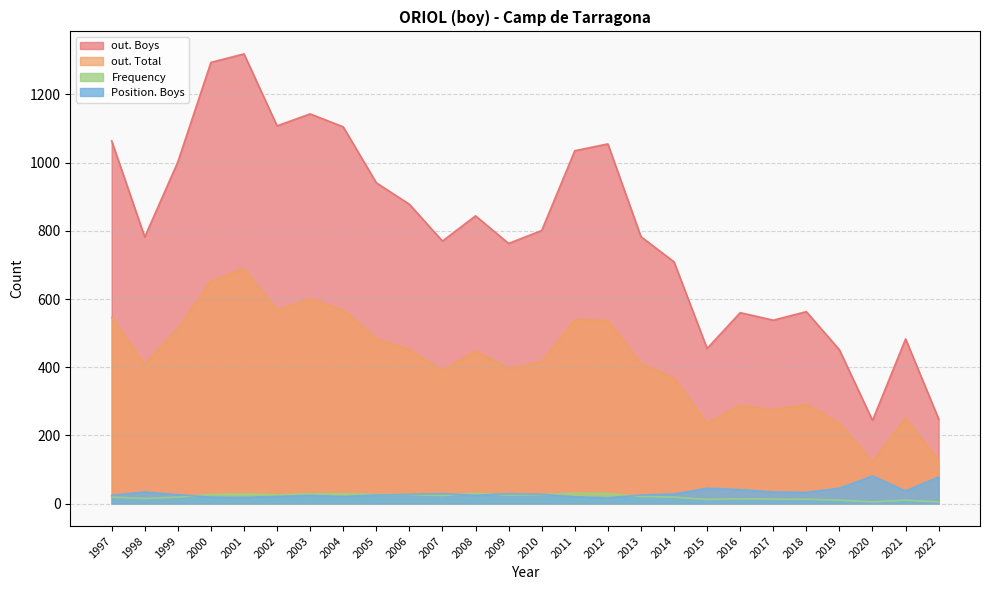

What is the average value of the out. Total series?

416